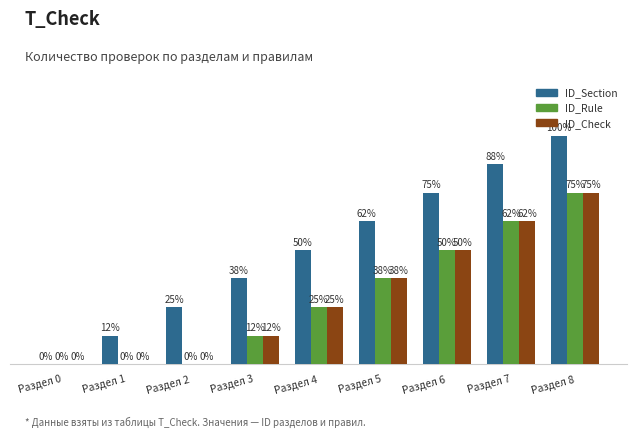

Which has a higher value, Раздел 8 or Раздел 5?

Раздел 8